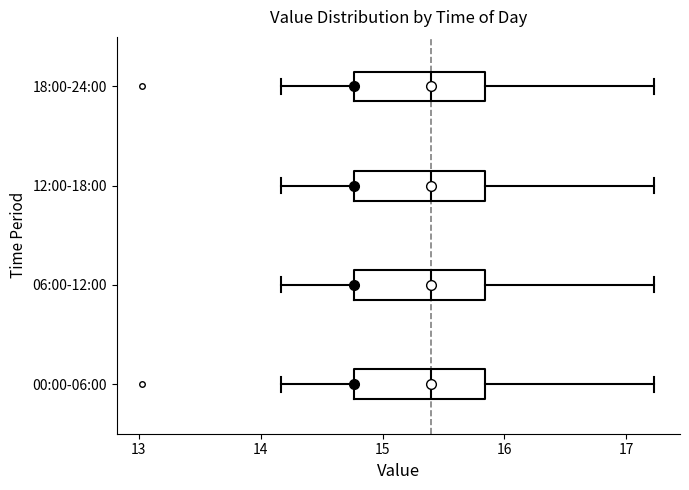

Where is the left edge of the box for 12:00-18:00 on the x-axis? The values are not printed on the chart, so give them approximately, as read against the axis.

14.8